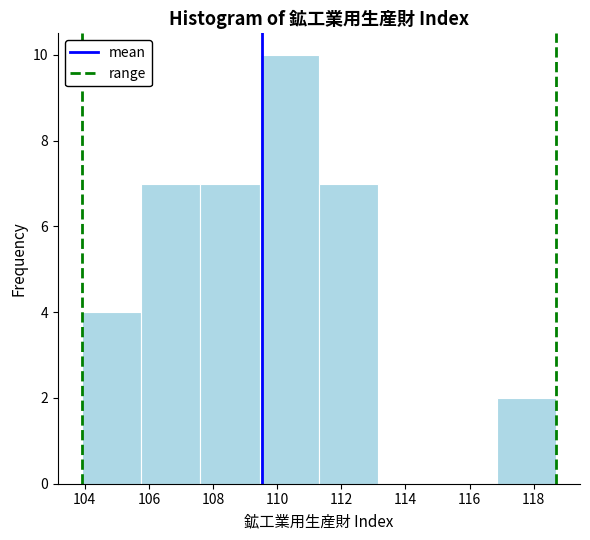

What is the height of the bar covering 107.60 to 109.45 on the x-axis? Neither the bar edges nor the heights are printed on the chart, so give them approximately, as read against the axes.

7